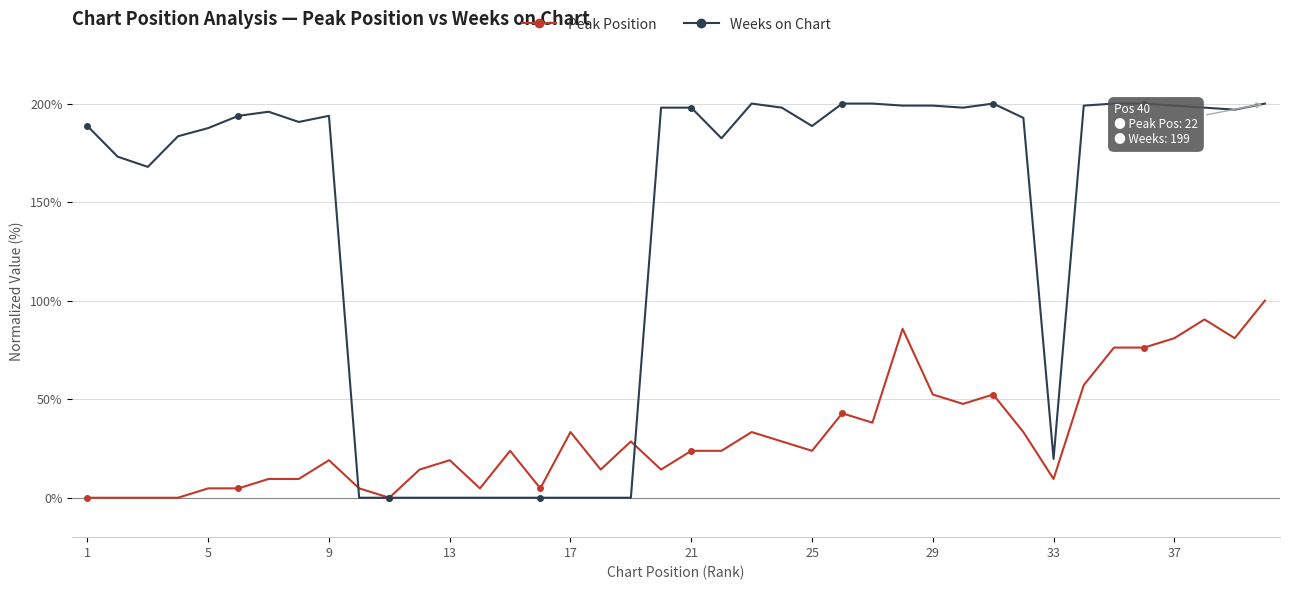

Which series has the largest range (max minus min)?

Weeks on Chart